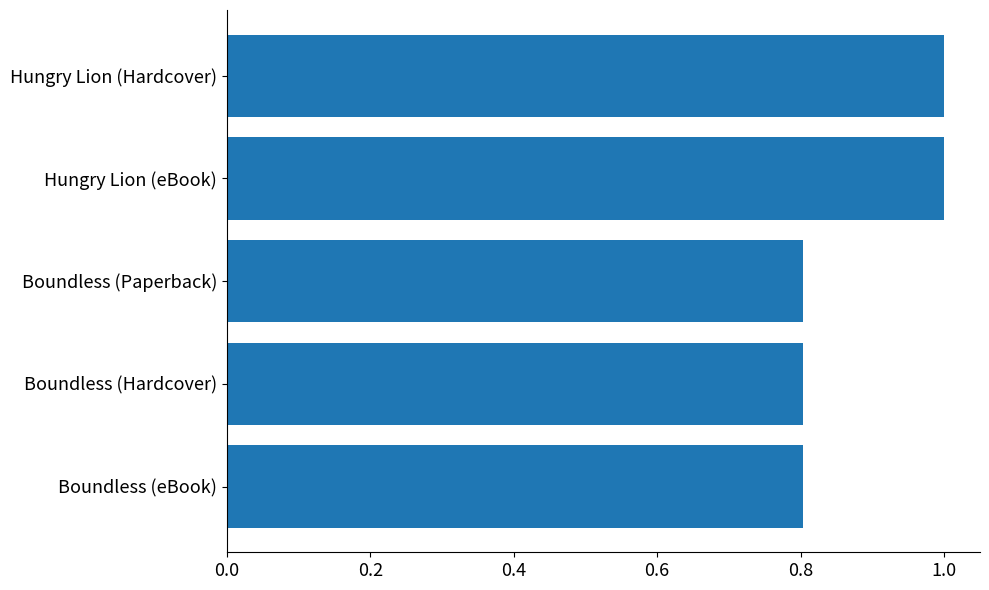

What is the average value?

0.9